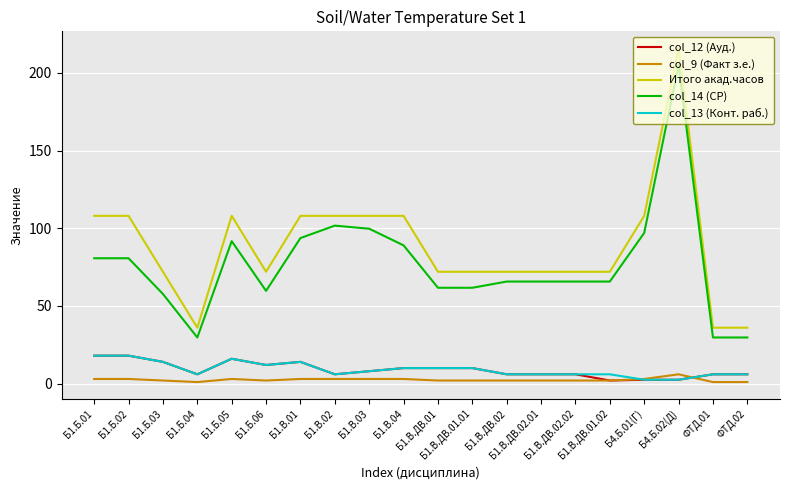

What is the sum of all col_14 (СР) values?

1531.9